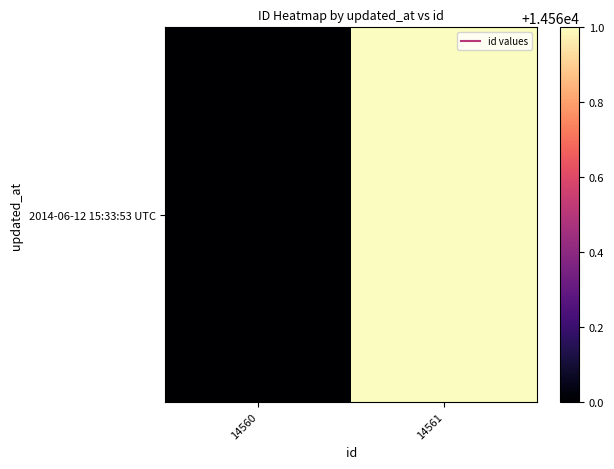

What is the average value?

14560